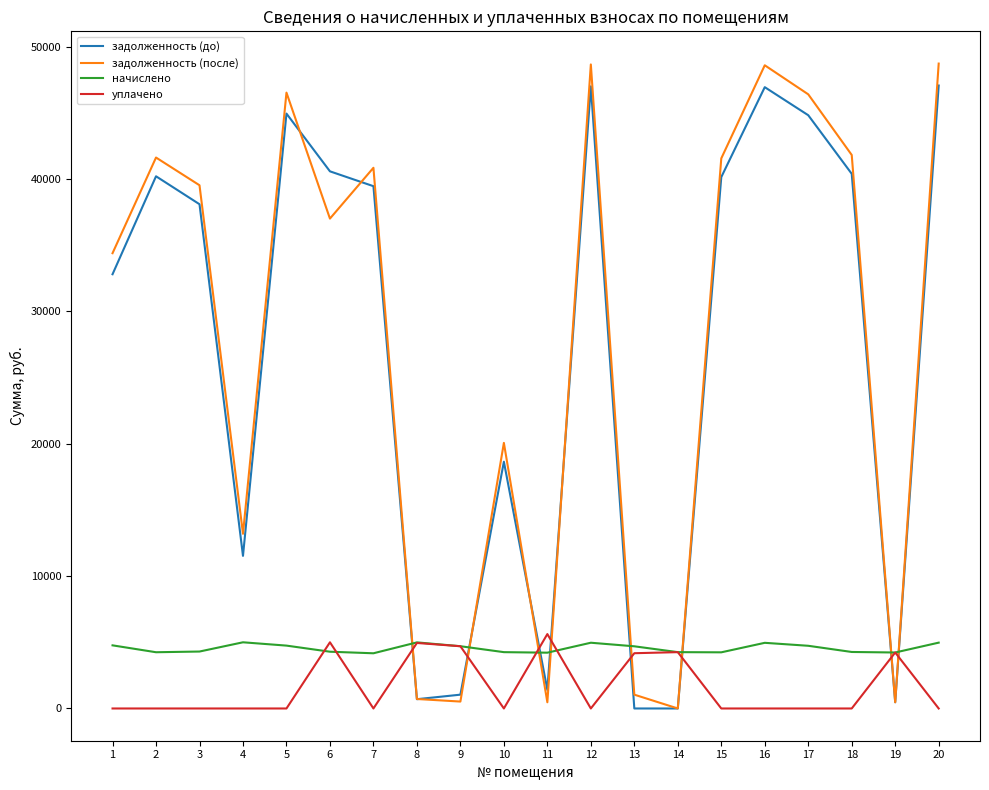

Between 9 and 17, which series saw the biggest shift?

задолженность (после)